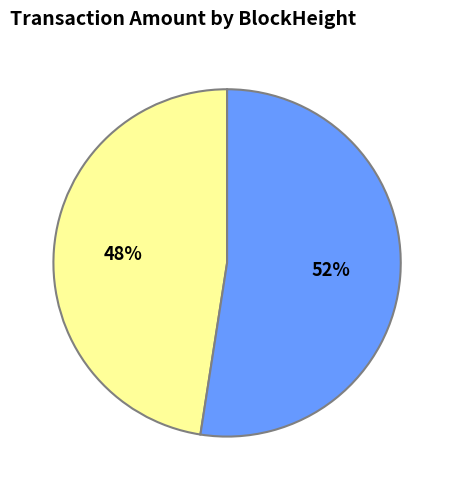

How many slices are in this pie chart?

2